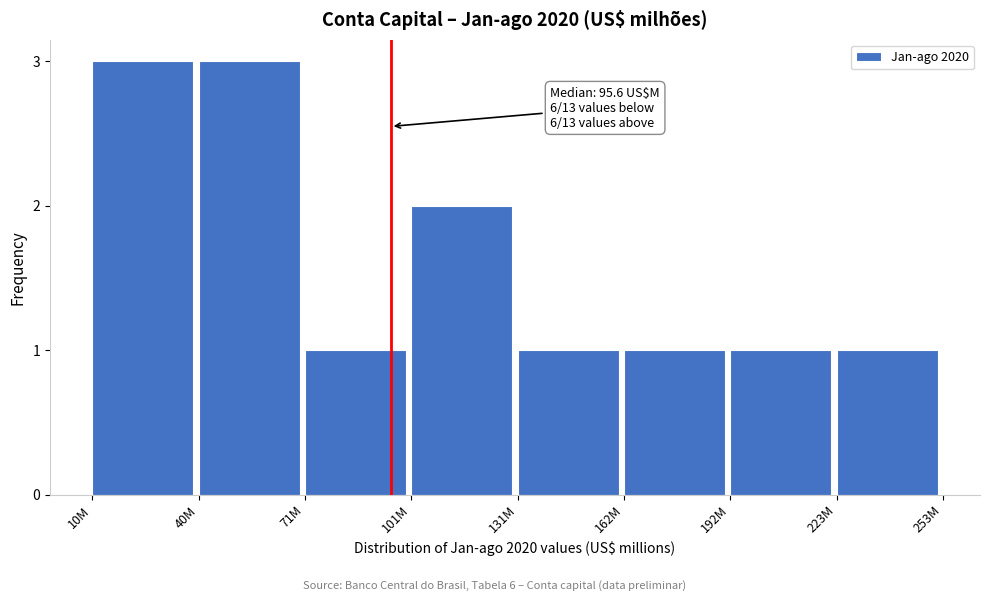

Reading left to right, what are all the values shown in this chart?

3	3	1	2	1	1	1	1